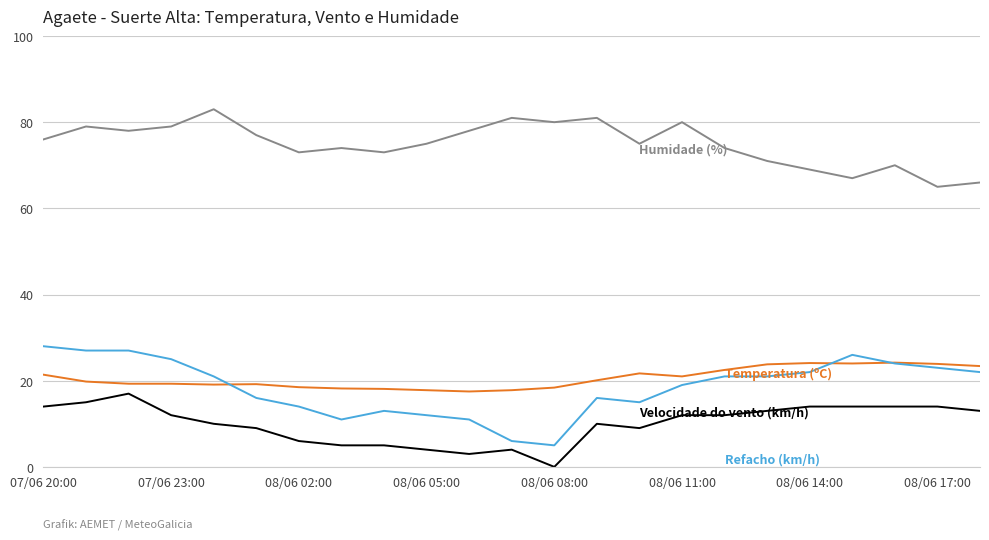

What is the maximum value shown in the chart?

83.0